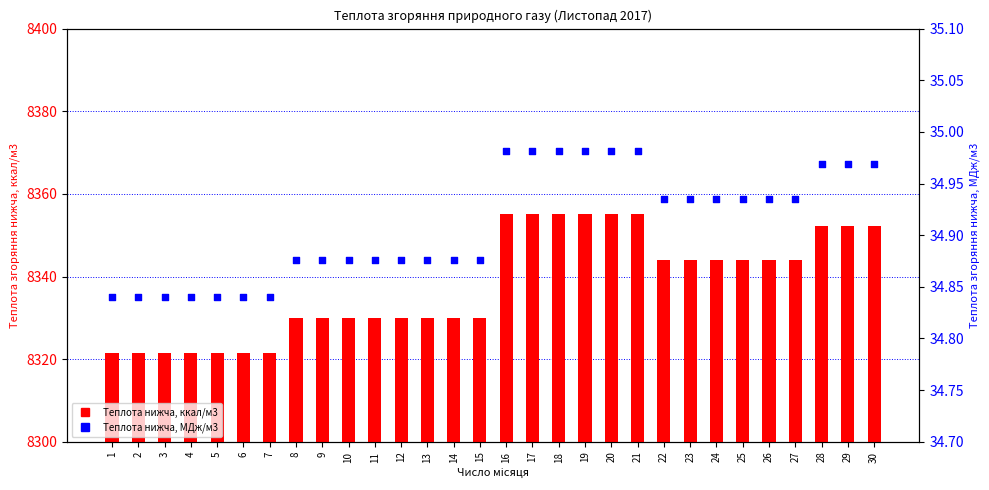

Which series has the largest total across all categories?

Теплота нижча, ккал/м3